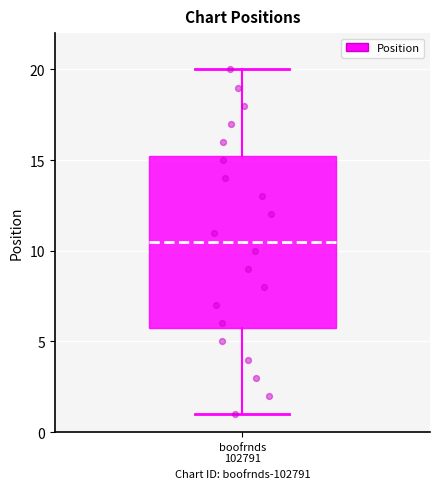

Where is the upper edge of the box for boofrnds 102791 on the y-axis? The values are not printed on the chart, so give them approximately, as read against the axis.

15.5